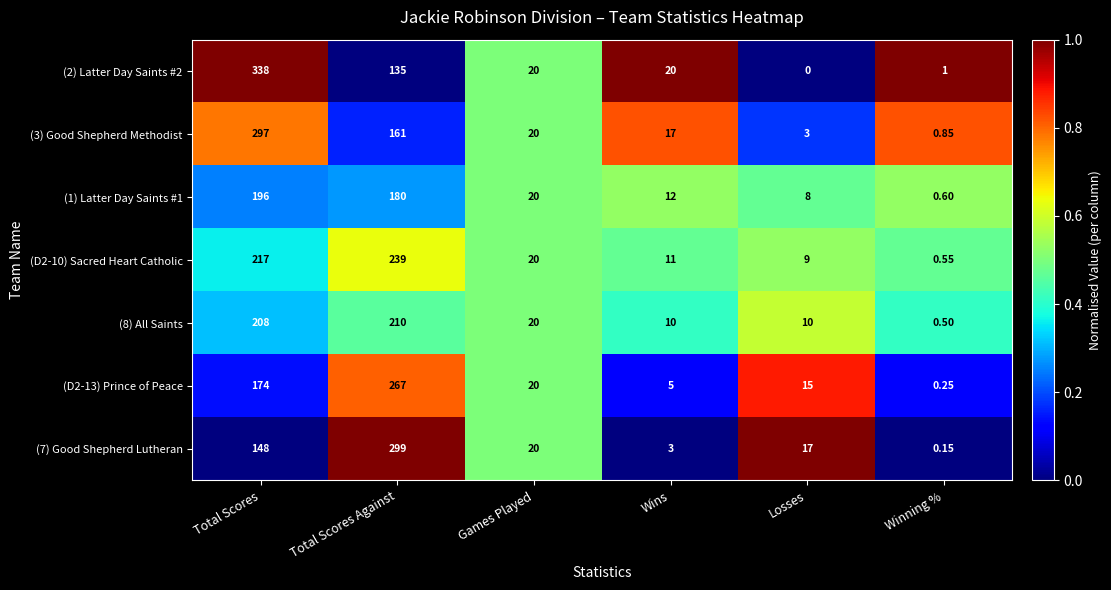

Which category has the highest value across all series?

Total Scores